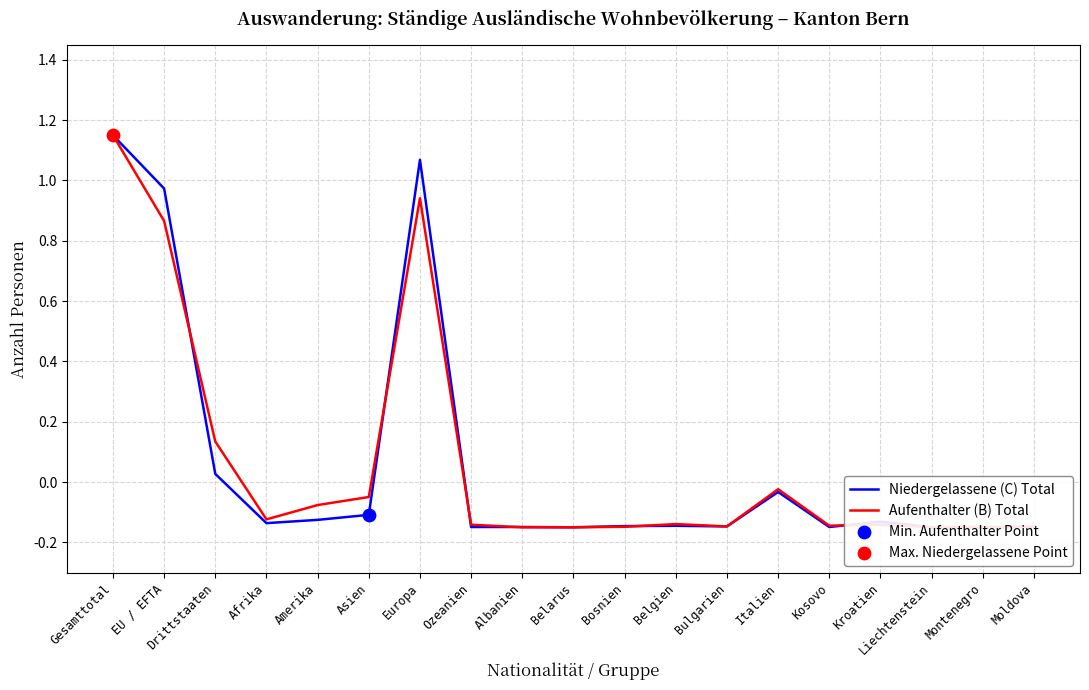

What is the total value across all series at Kosovo?

-0.3